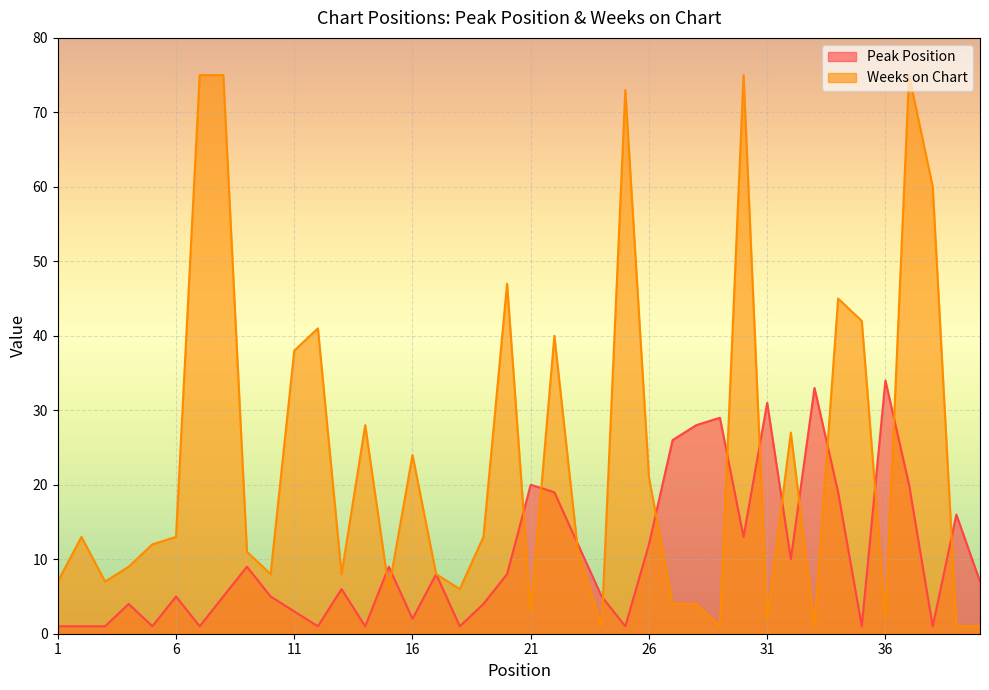

Read the Weeks on Chart value at 37.

75